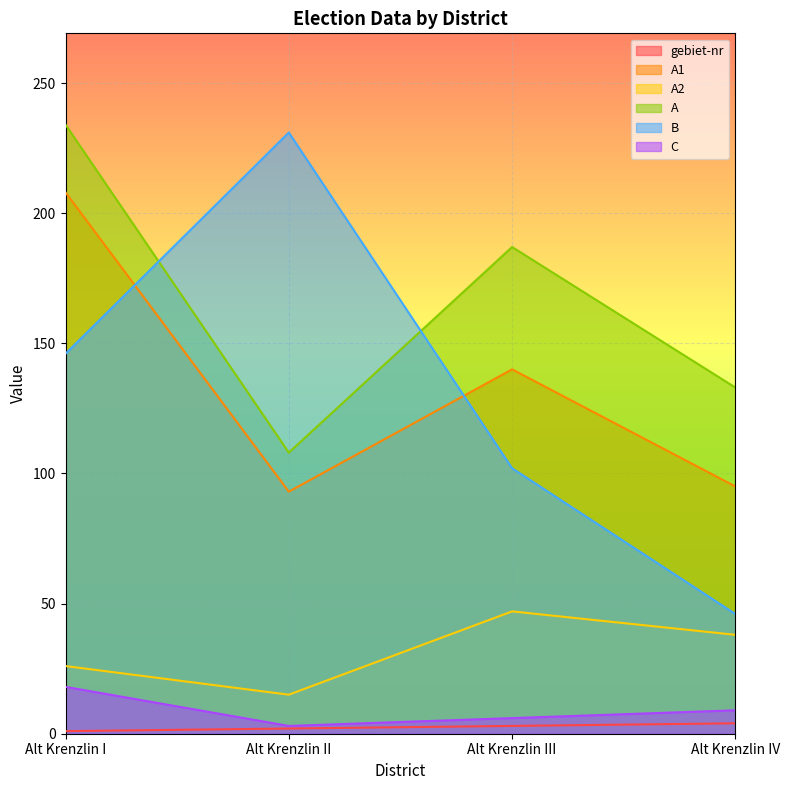

What is the value of the A point at the 3rd from the left?

187